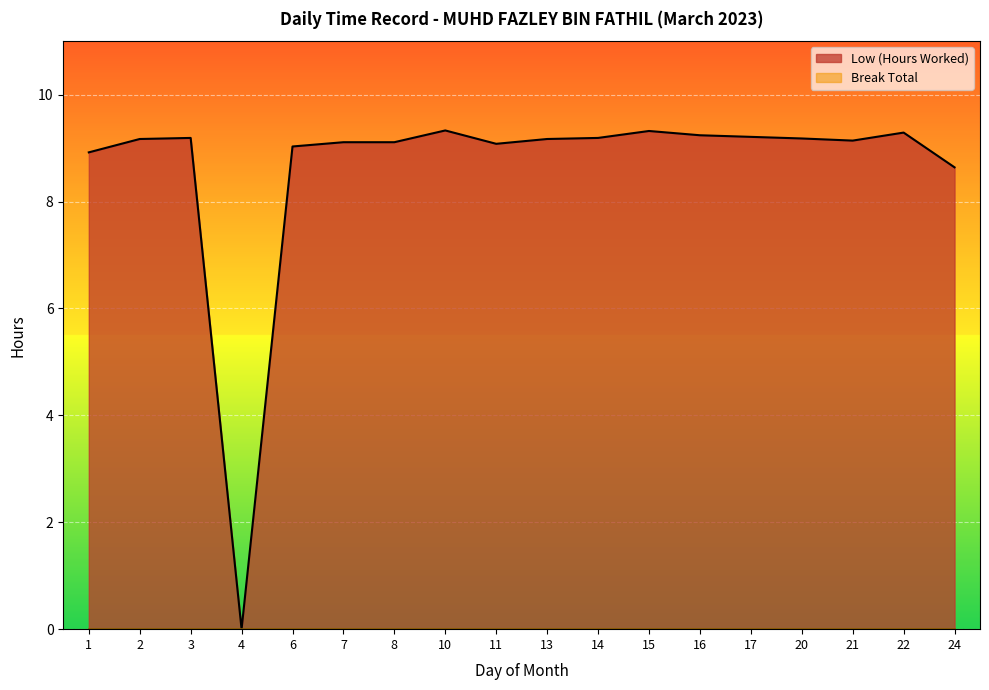

The chart shows a value of 9.2 at 14. True or false?

True